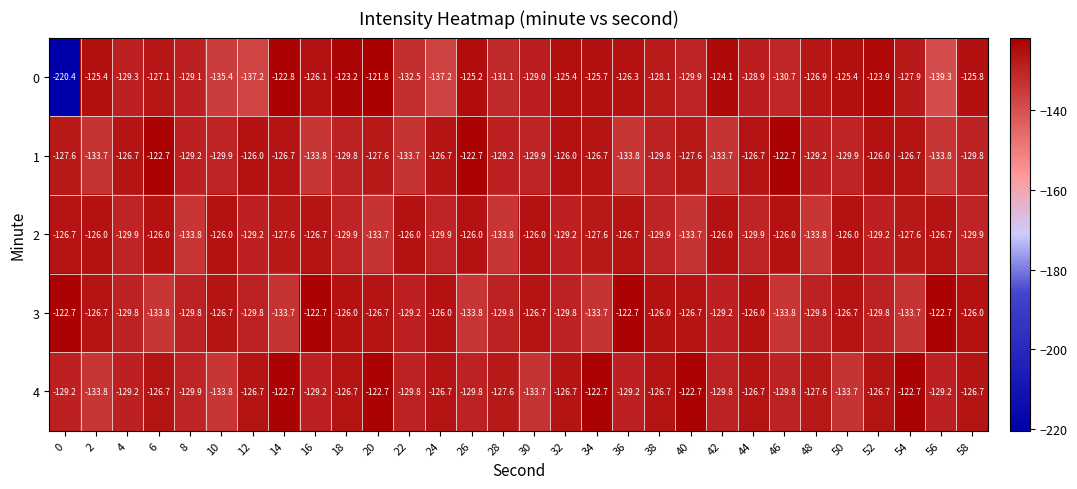

What is the difference between the maximum and minimum values in the 0 series?

98.6